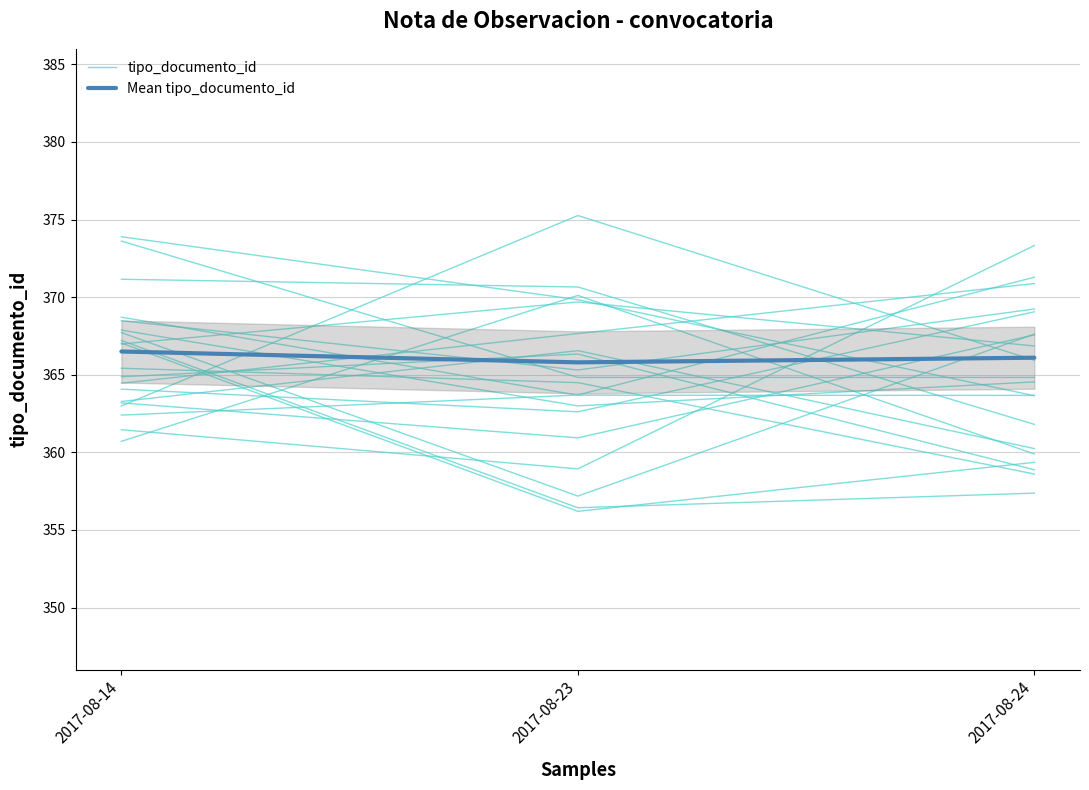

Which category has the highest value across all series?

2017-08-24